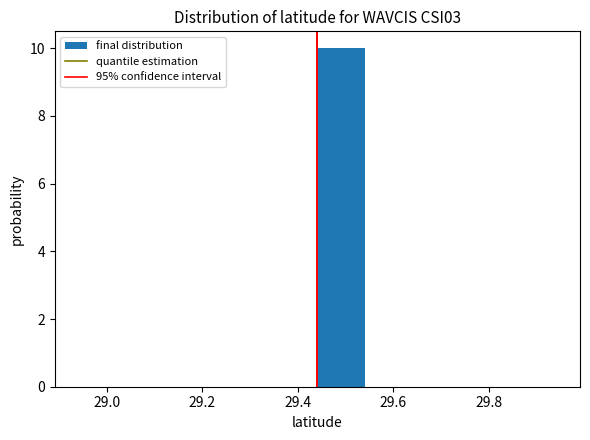

What is the height of the bar covering 29.44 to 29.54 on the x-axis? Neither the bar edges nor the heights are printed on the chart, so give them approximately, as read against the axes.

10